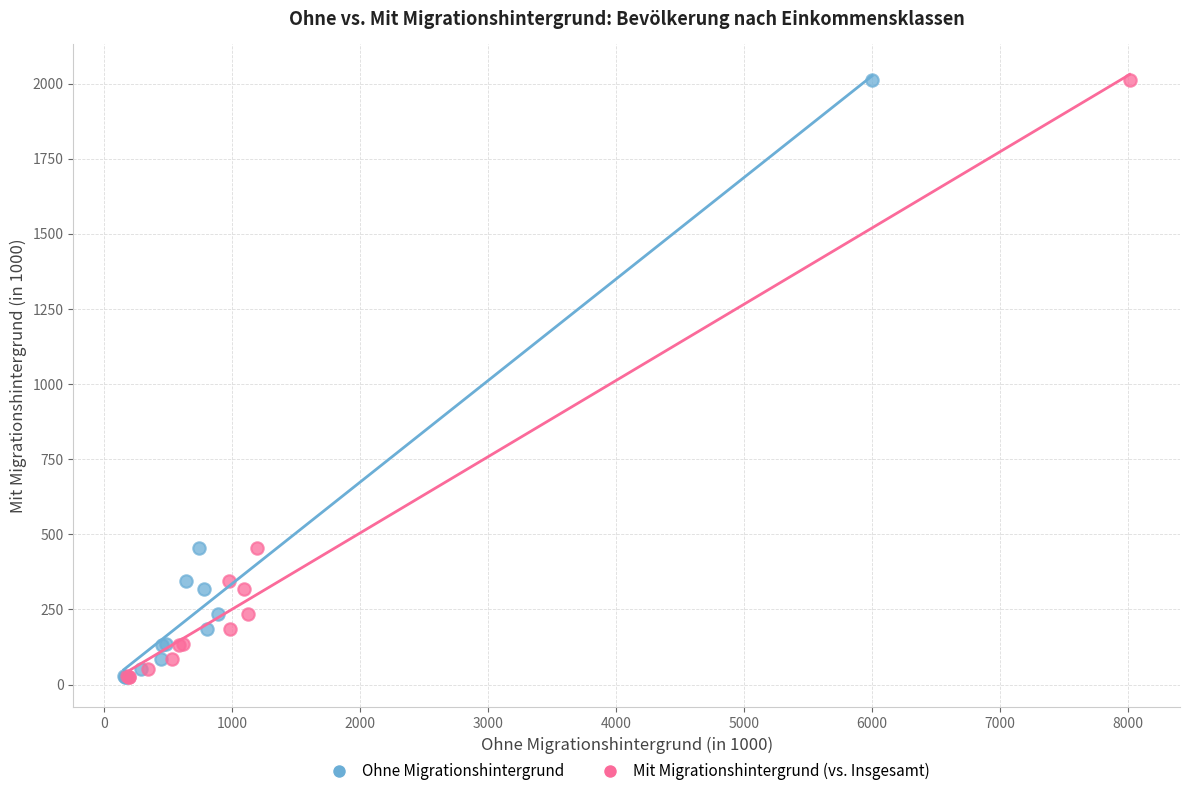

What are all the series names shown in the legend?

Ohne Migrationshintergrund, Mit Migrationshintergrund (vs. Insgesamt)